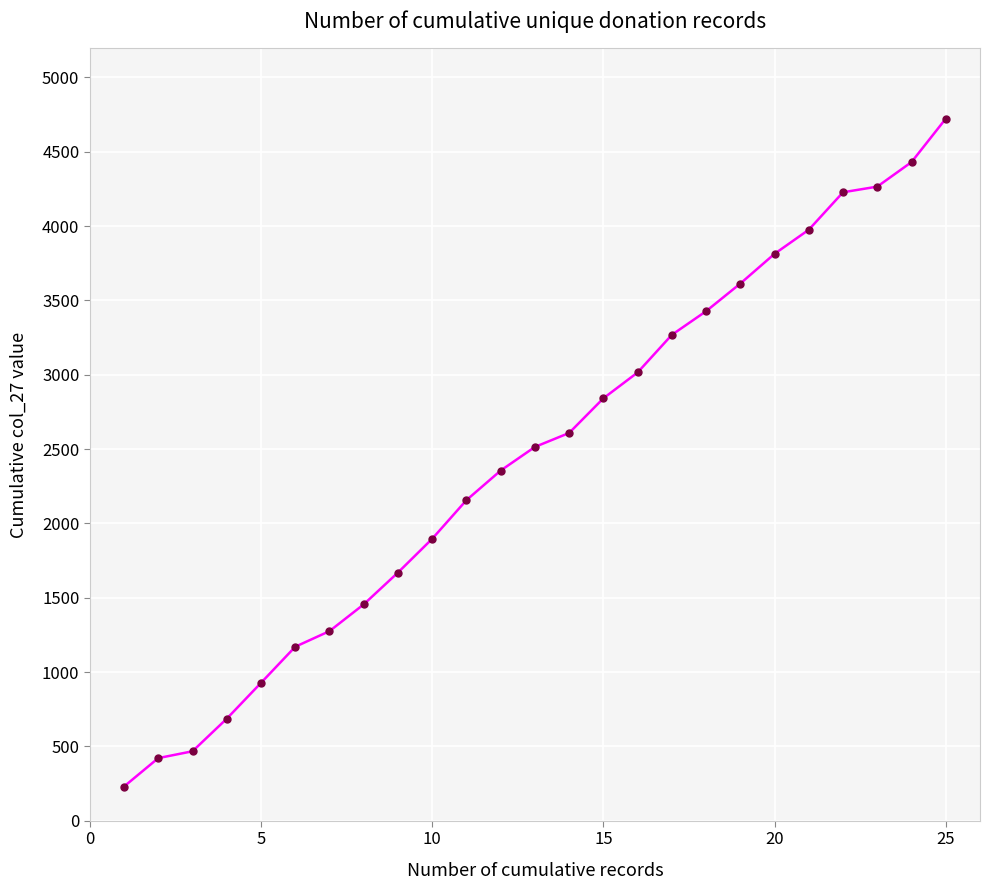

True or false: there are more than 1 points higher than both neighbors.

False